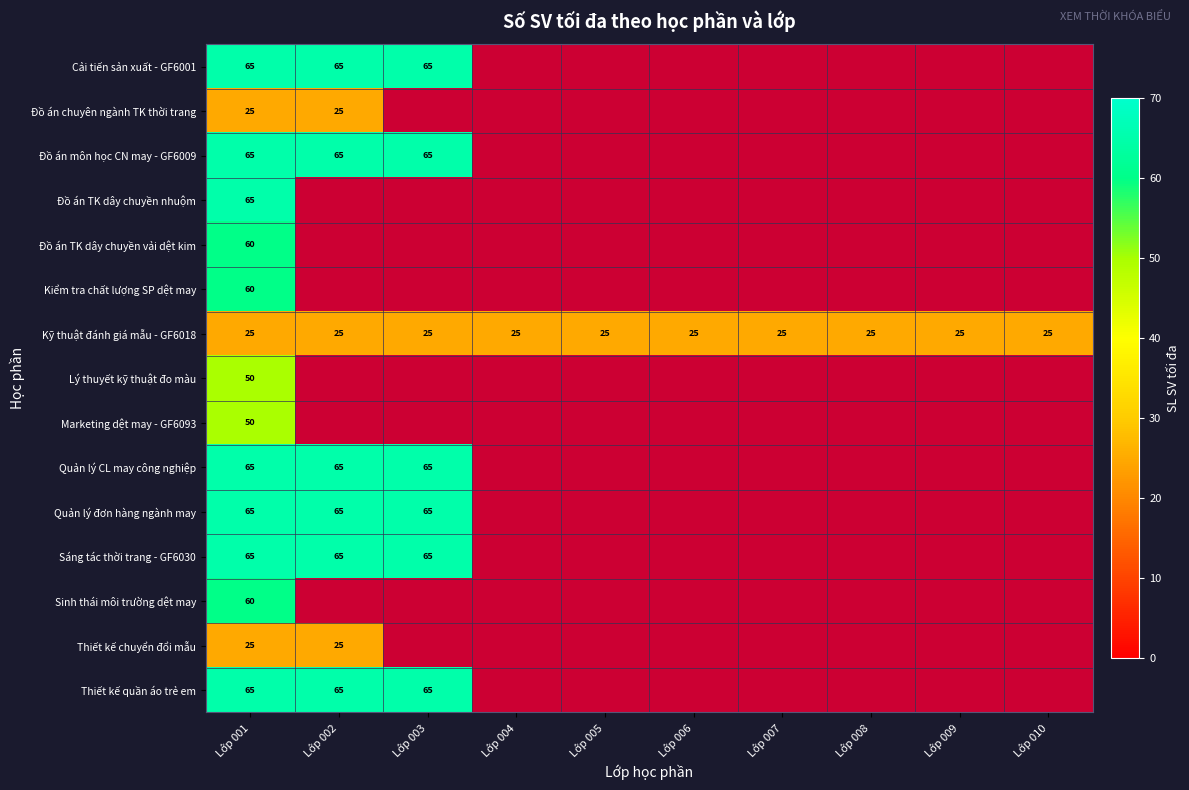

Is the value of Cải tiến sản xuất - GF6001 at Lớp 003 greater than the value of Kỹ thuật đánh giá mẫu - GF6018 at Lớp 008?

Yes